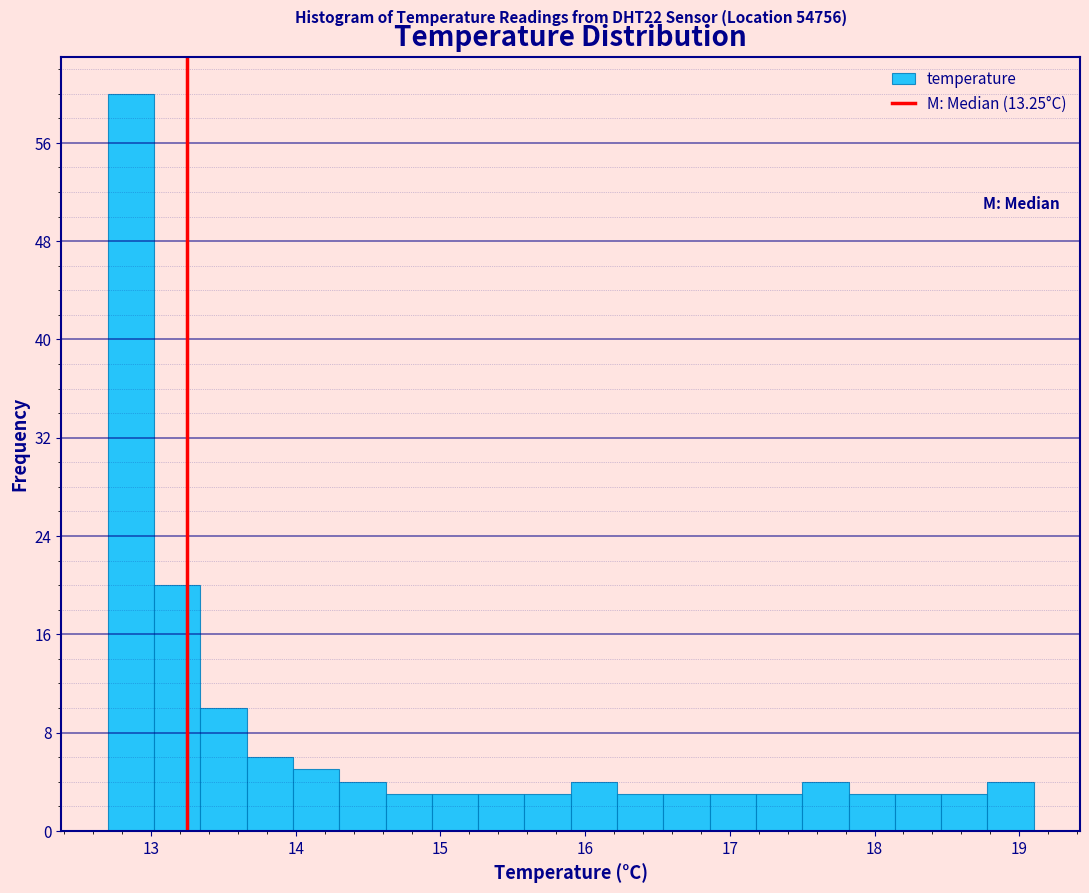

Read against the x-axis, roughly where is the centre of the tallest bar?

12.9